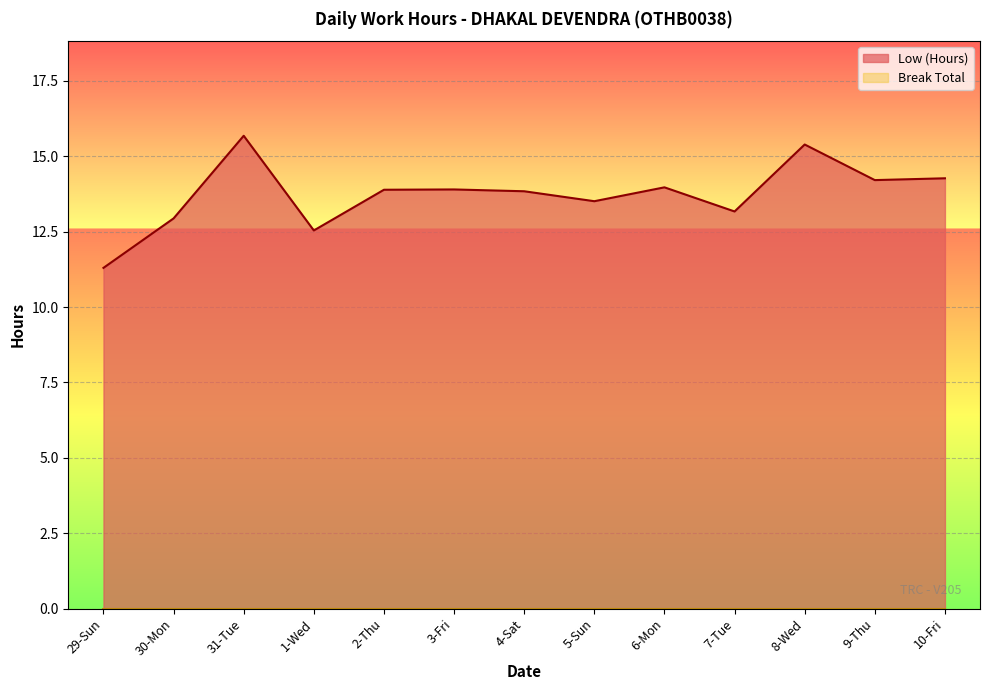

True or false: the data shows 12.9 at 30-Mon.

True